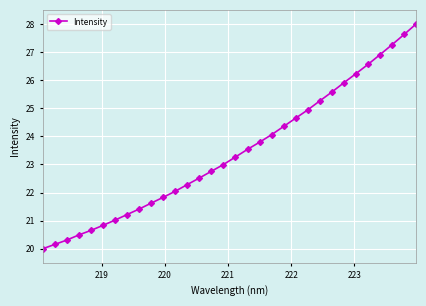

What is the greatest value displayed?

28.0